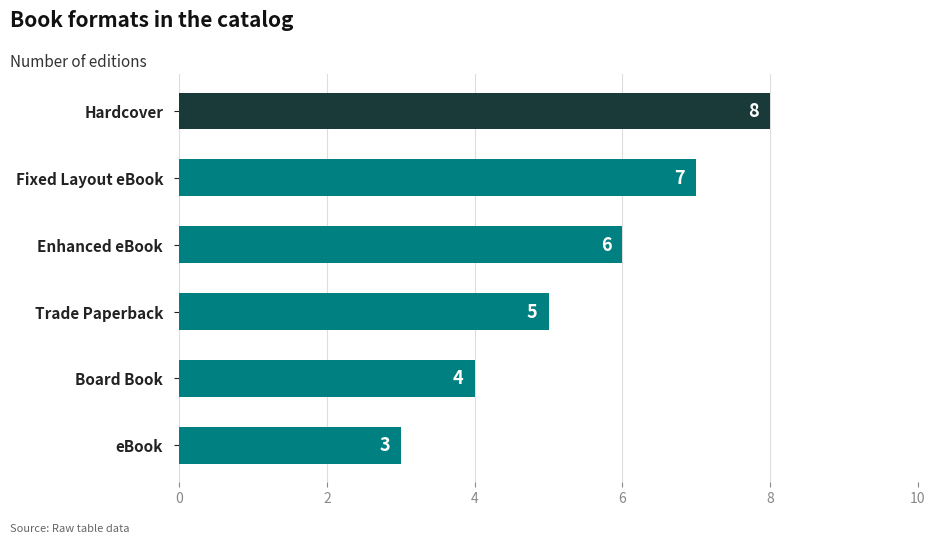

What is the approximate value at Board Book?

4